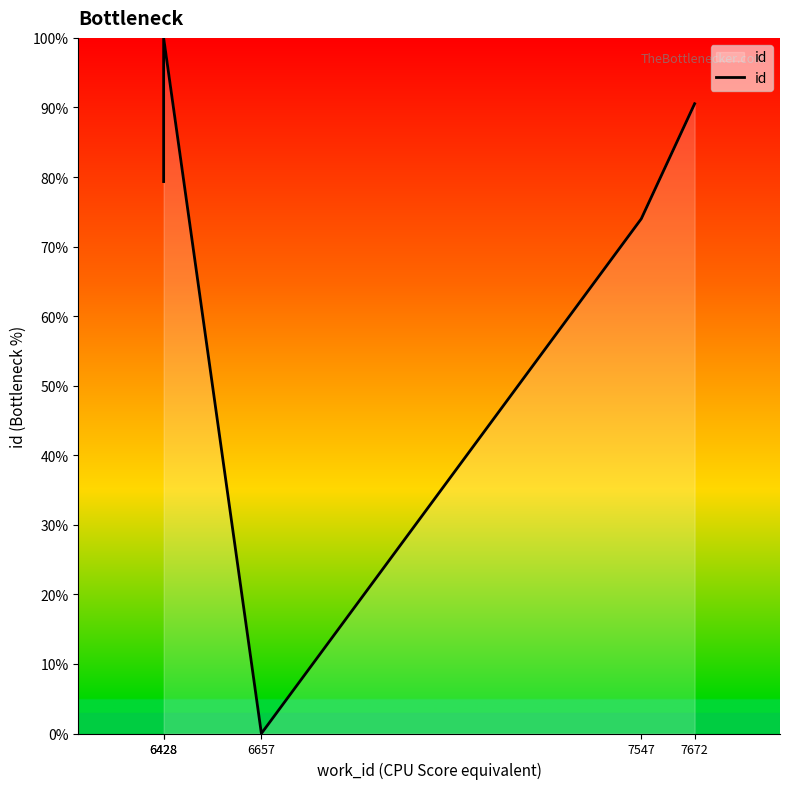

What is the difference between the values at 6428 and 6657?

100.0